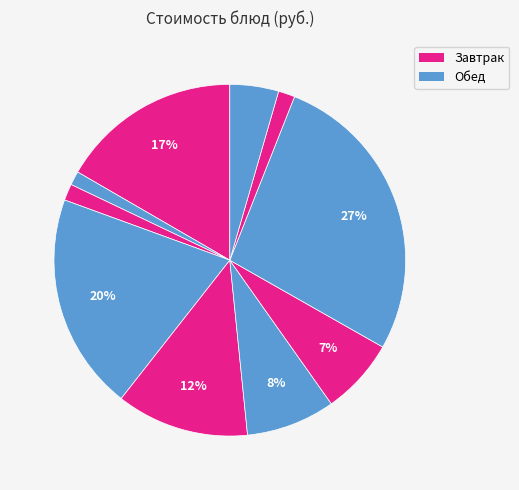

What is the largest slice in the pie chart?

Рагу из птицы